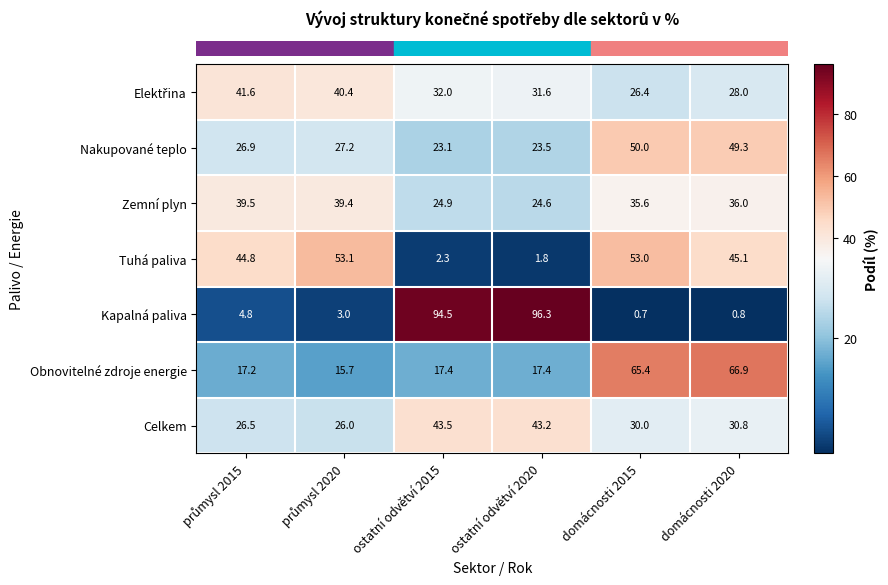

Is the value of Kapalná paliva at ostatní odvětví 2020 greater than the value of Nakupované teplo at domácnosti 2020?

Yes